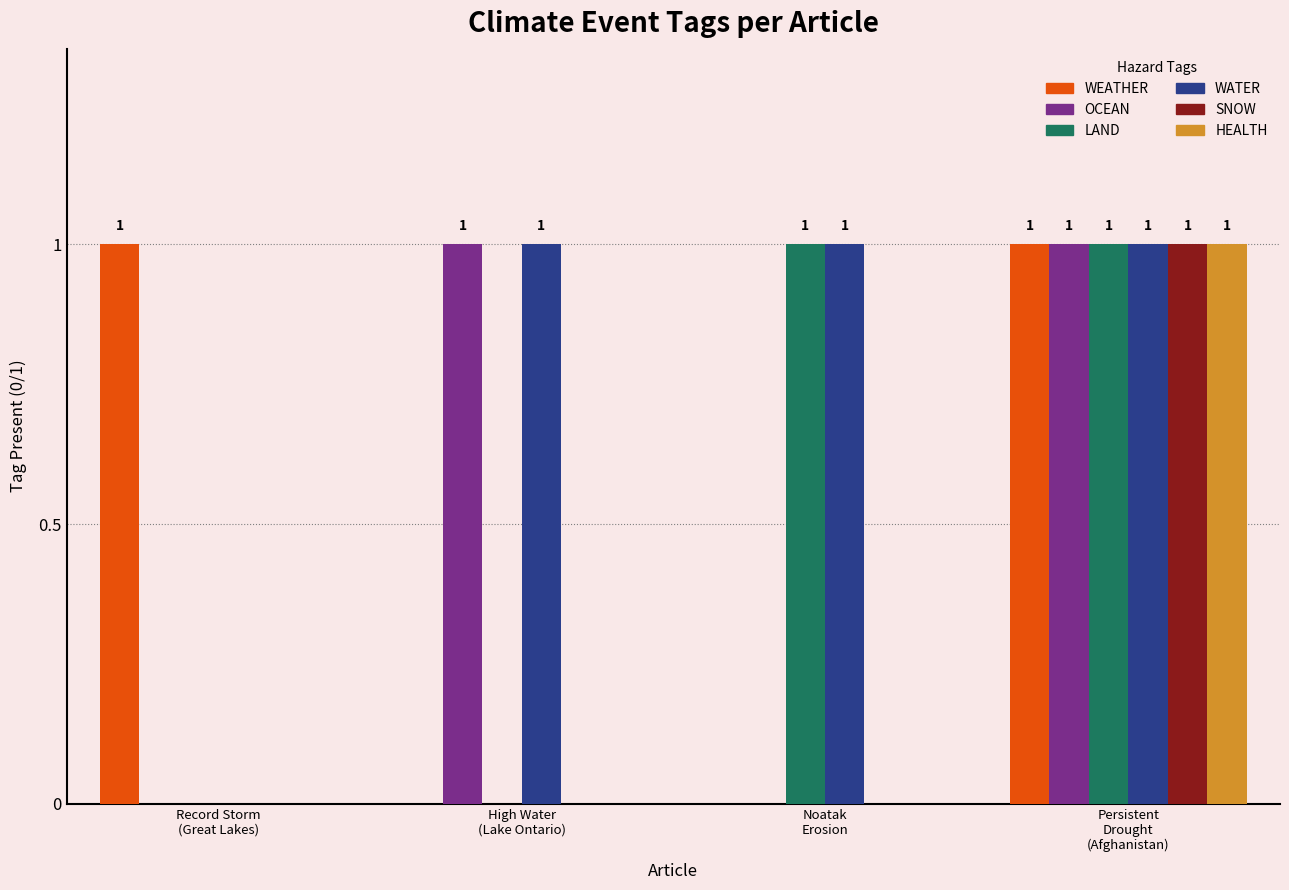

Count the number of data series in this chart.

6